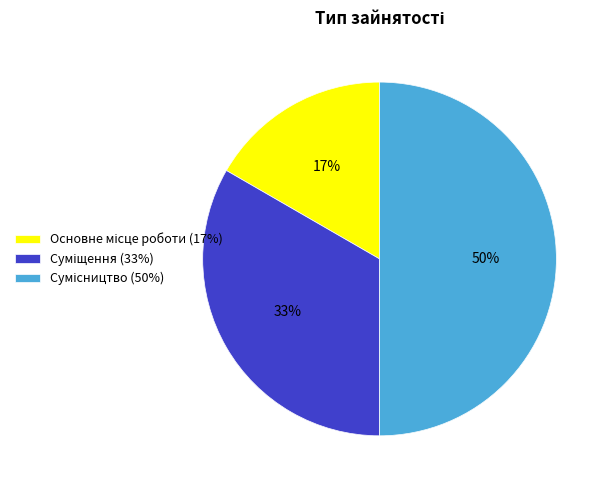

The Суміщення slice represents 33% of the pie. True or false?

True